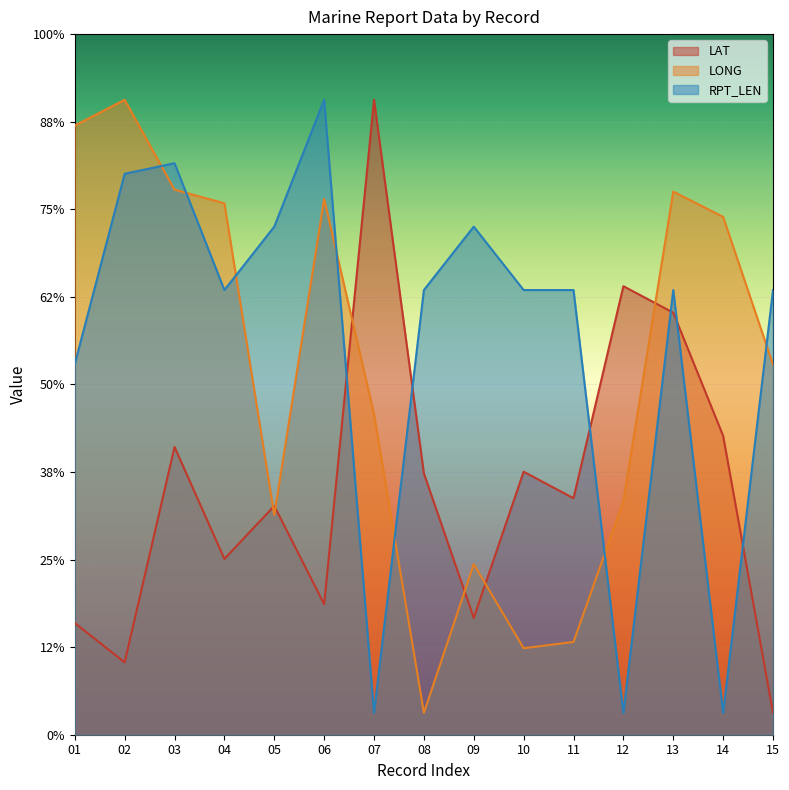

How many data points does each series have?

15